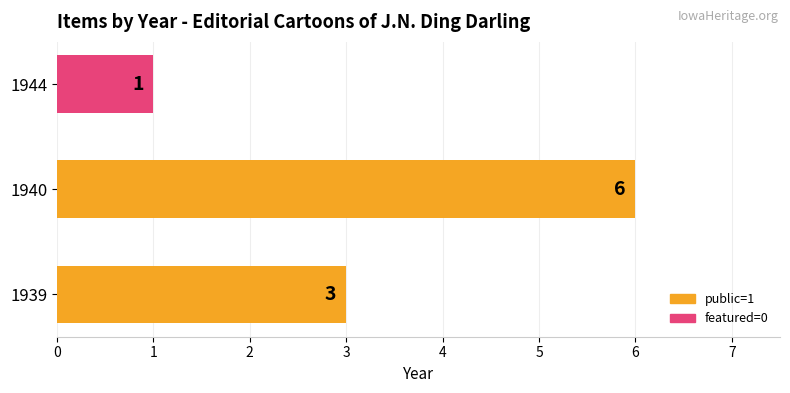

Which category has the lowest value across all series?

1944